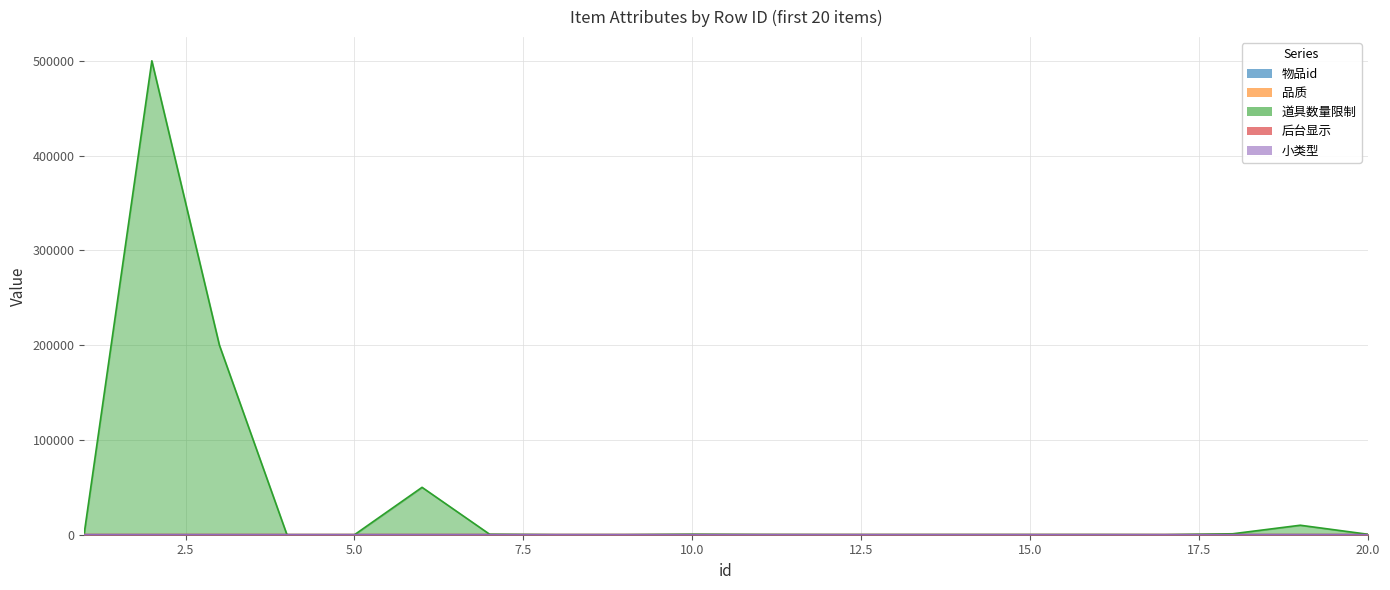

At which label does 道具数量限制 first exceed 200?

1